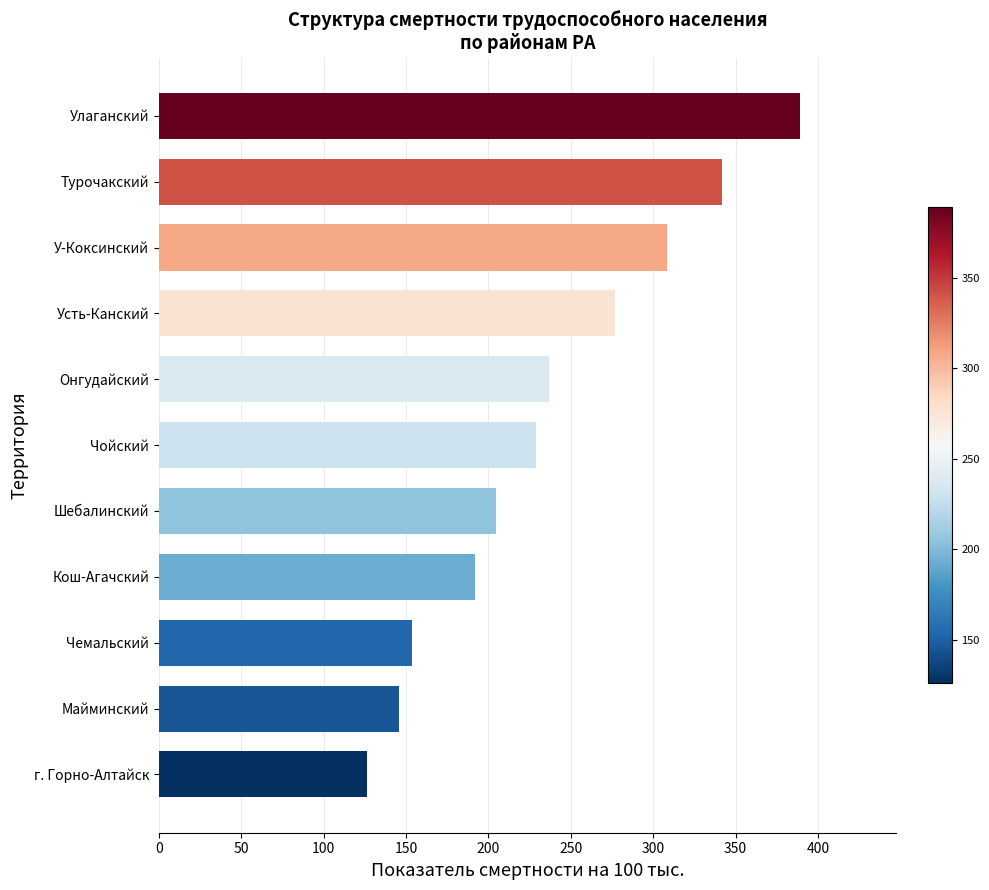

What is the approximate value at Усть-Канский?

277.1